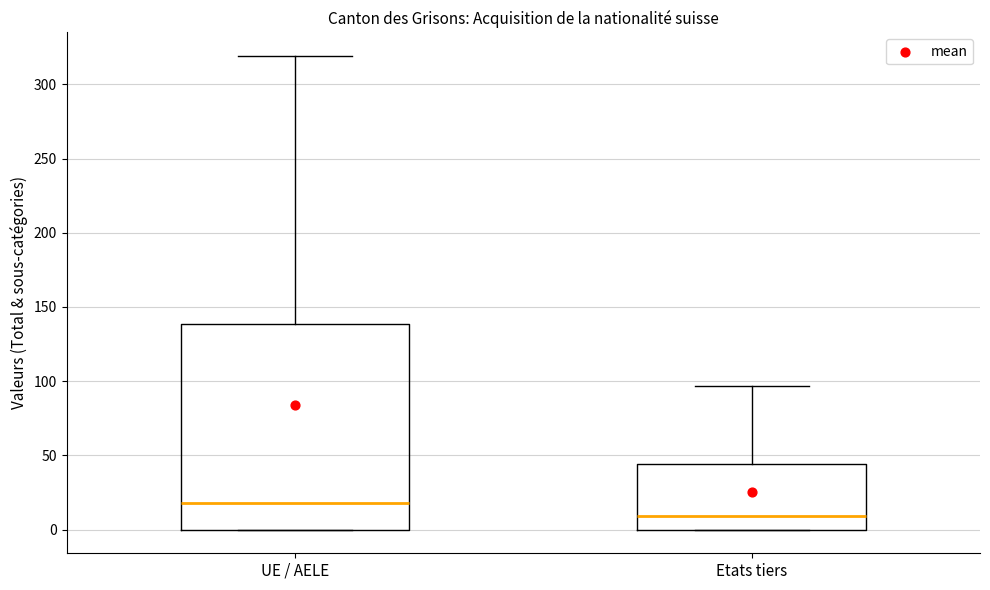

Which box is the tallest, from its lower edge to its upper edge?

UE / AELE